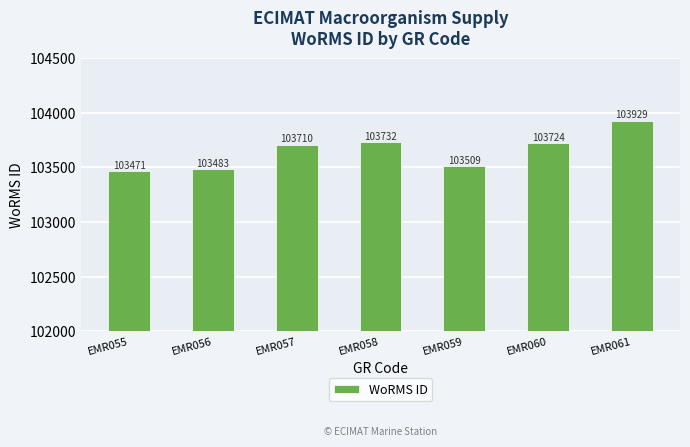

What is the sum of all values?

725558